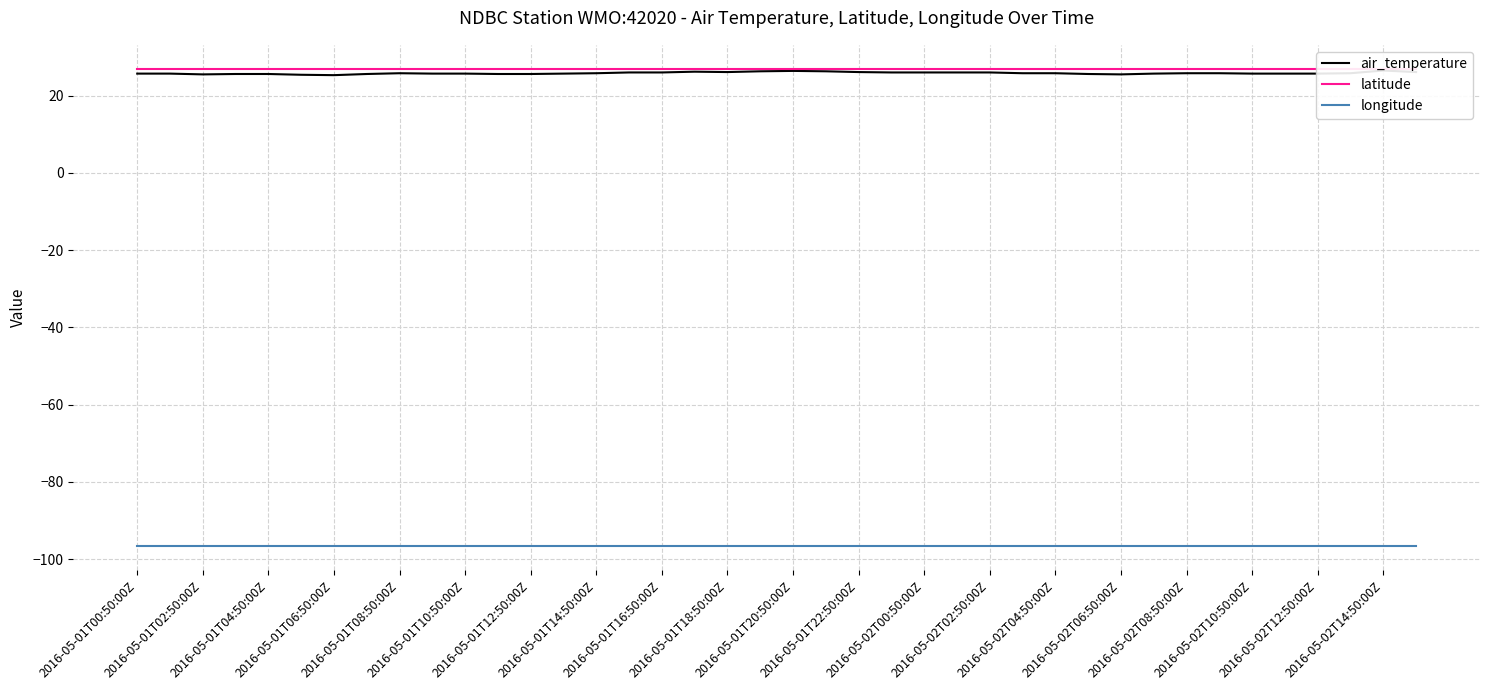

Is the value of latitude at 2016-05-01T18:50:00Z greater than the value of longitude at 36?

Yes